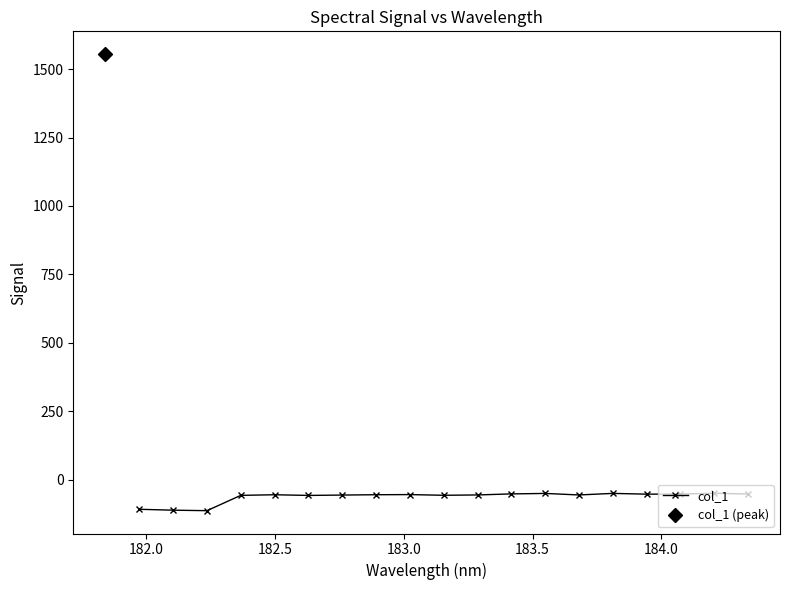

What is the minimum value for col_1?

-113.2